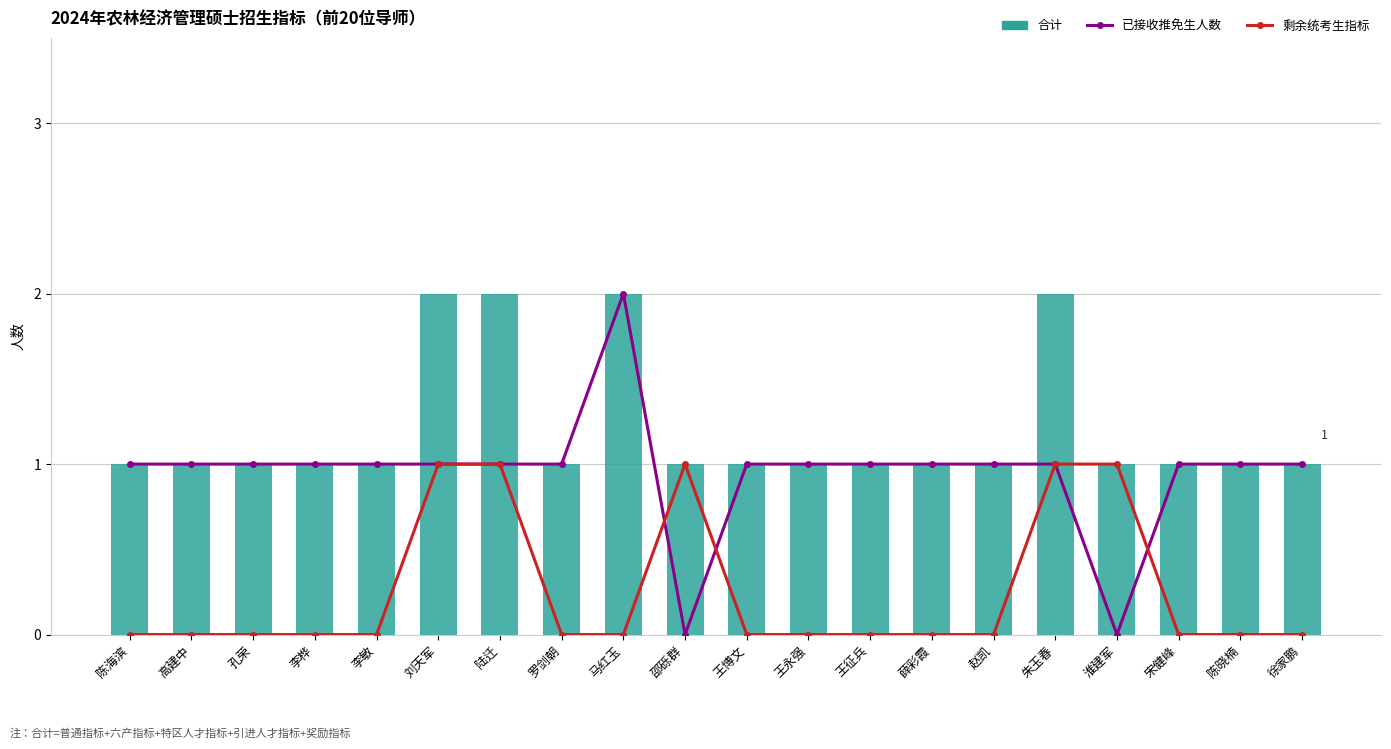

Reading left to right, transcribe all the data shown in this chart.

已接收推免生人数: 陈海滨=1	高建中=1	孔荣=1	李桦=1	李敏=1	刘天军=1	陆迁=1	罗剑朝=1	马红玉=2	邵砾群=0	王博文=1	王永强=1	王征兵=1	薛彩霞=1	赵凯=1	朱玉春=1	淮建军=0	宋健峰=1	陈晓楠=1	徐家鹏=1
剩余统考生指标: 陈海滨=0	高建中=0	孔荣=0	李桦=0	李敏=0	刘天军=1	陆迁=1	罗剑朝=0	马红玉=0	邵砾群=1	王博文=0	王永强=0	王征兵=0	薛彩霞=0	赵凯=0	朱玉春=1	淮建军=1	宋健峰=0	陈晓楠=0	徐家鹏=0
合计: 陈海滨=1	高建中=1	孔荣=1	李桦=1	李敏=1	刘天军=2	陆迁=2	罗剑朝=1	马红玉=2	邵砾群=1	王博文=1	王永强=1	王征兵=1	薛彩霞=1	赵凯=1	朱玉春=2	淮建军=1	宋健峰=1	陈晓楠=1	徐家鹏=1